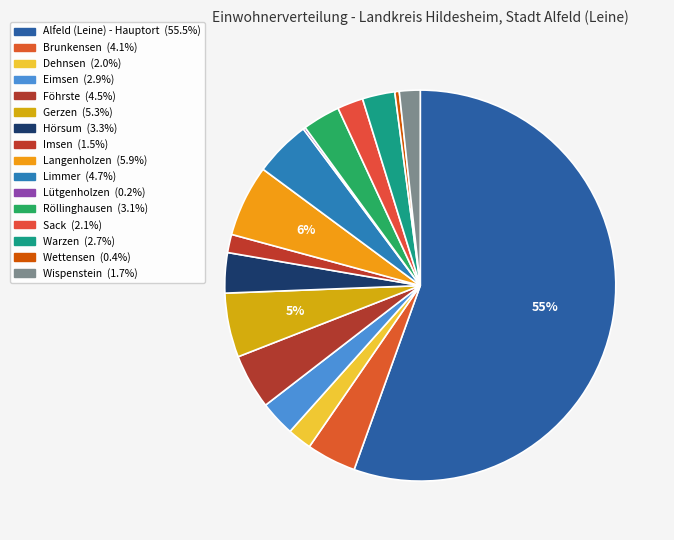

Rank the categories by value from highest to lowest.

Alfeld (Leine) - Hauptort, Langenholzen, Gerzen, Limmer, Föhrste, Brunkensen, Hörsum, Röllinghausen, Eimsen, Warzen, Sack, Dehnsen, Wispenstein, Imsen, Wettensen, Lütgenholzen